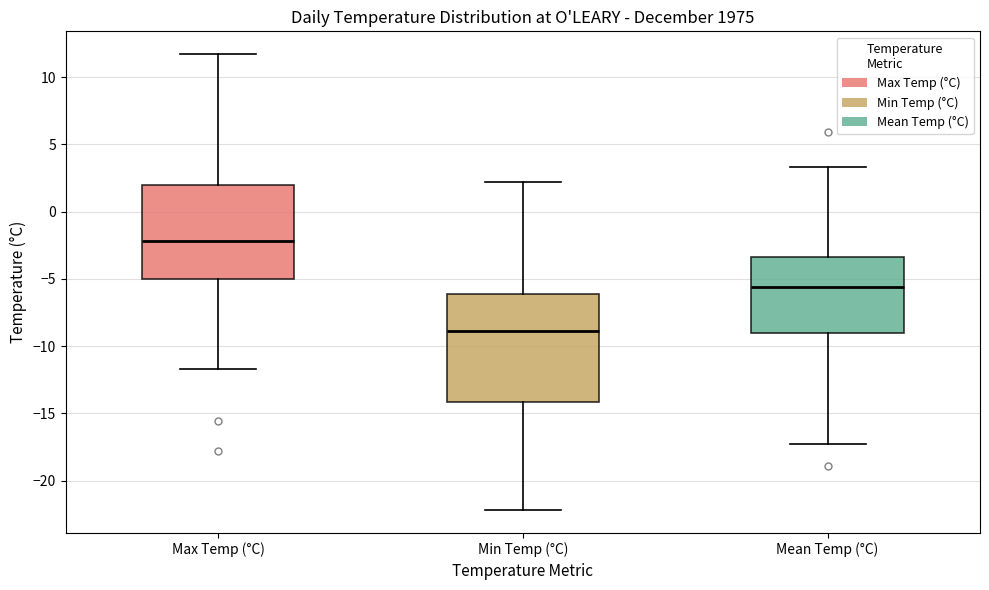

Where is the upper edge of the box for Max Temp (°C) on the y-axis? The values are not printed on the chart, so give them approximately, as read against the axis.

2.0